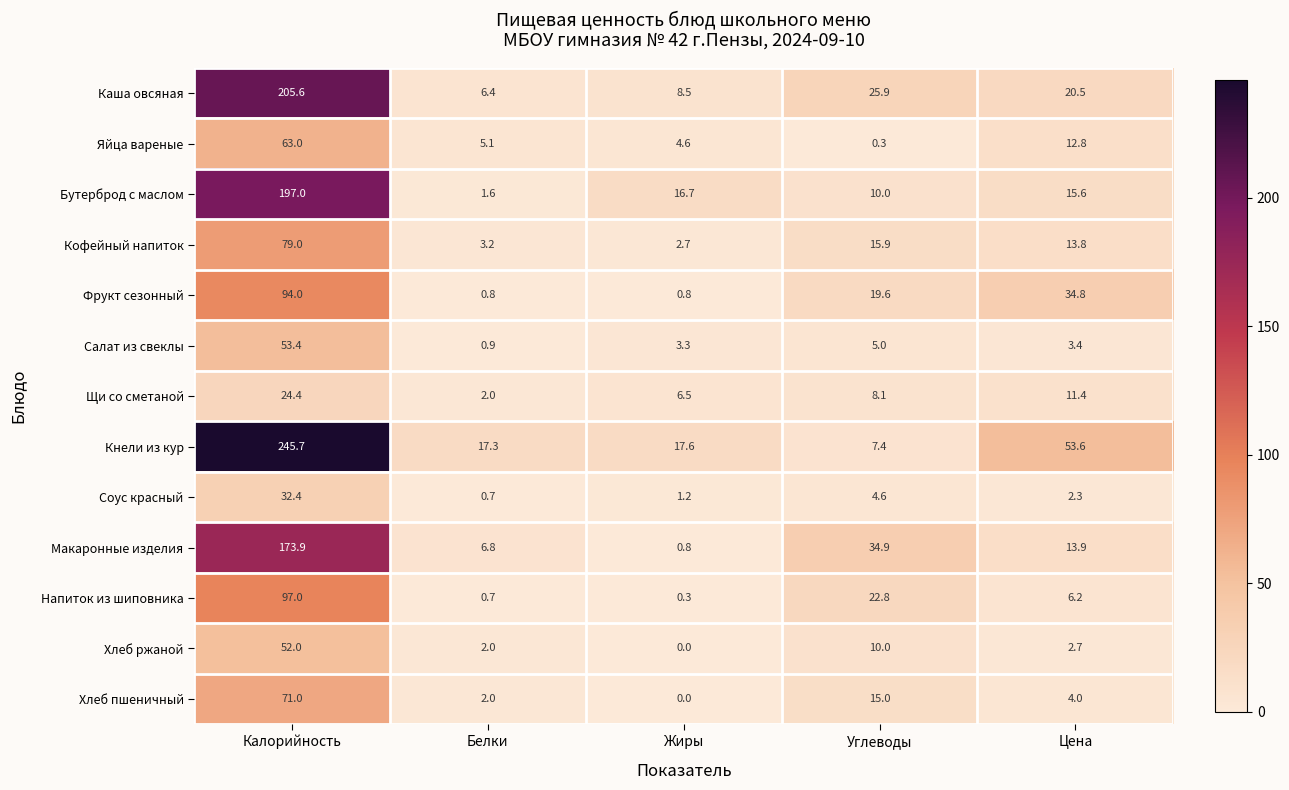

What is the maximum value for Салат из свеклы?

53.4